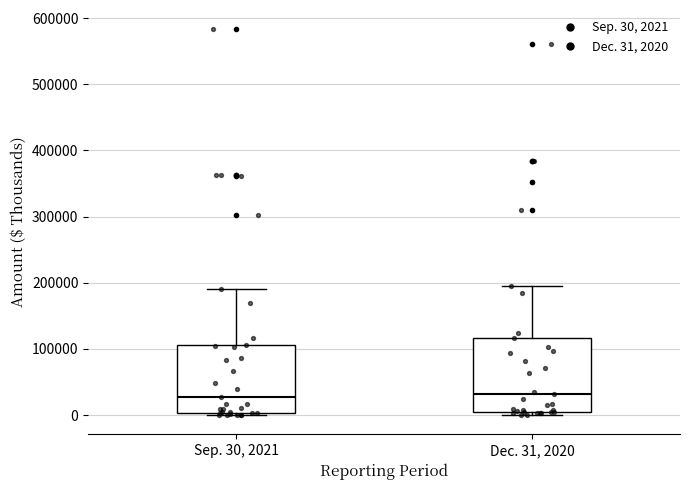

Reading left to right, transcribe this box plot: for each box, give where its median line is, the range the box spans, and where its two whiskers end, as read against the y-axis. The values are not printed on the chart, so give them approximately, as read against the axis.

Sep. 30, 2021: median 30000, box 0 to 110000, whiskers 0 (just below the box's lower edge) to 190000
Dec. 31, 2020: median 30000, box 0 to 120000, whiskers 0 (just below the box's lower edge) to 190000